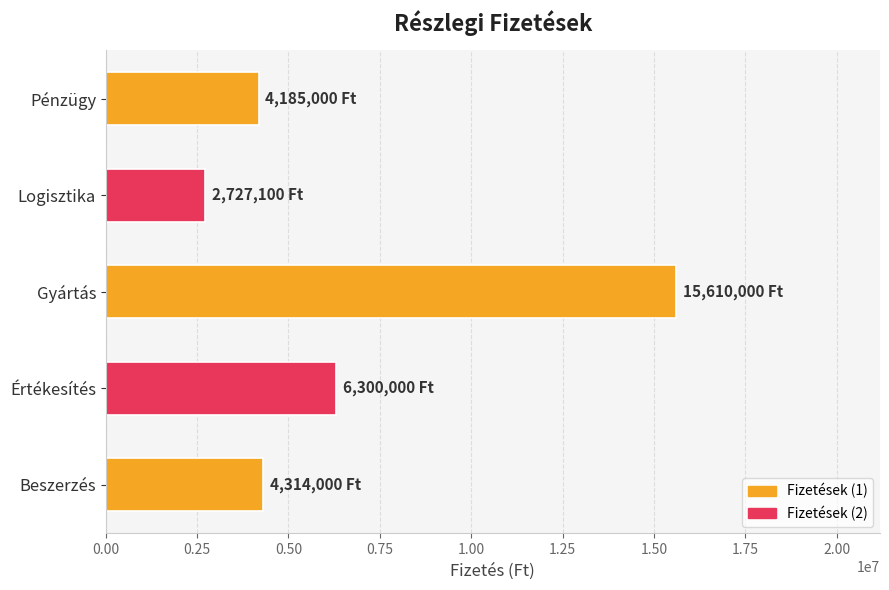

The value at Beszerzés is 6786465. True or false?

False